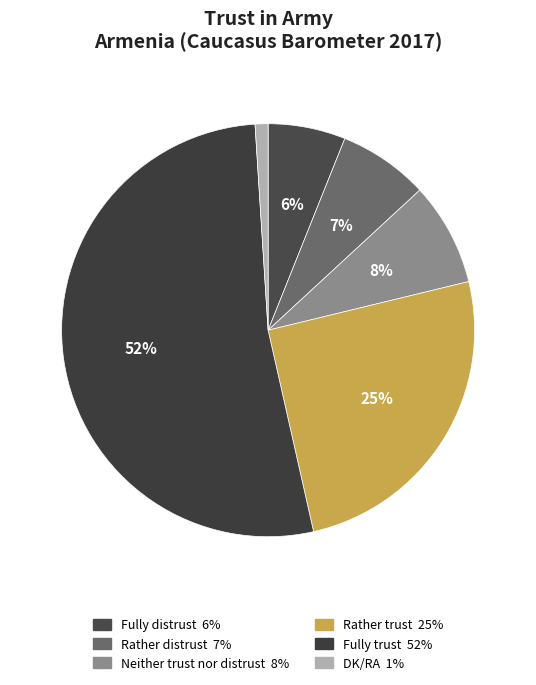

Rank the categories by value from lowest to highest.

DK/RA, Fully distrust, Rather distrust, Neither trust nor distrust, Rather trust, Fully trust